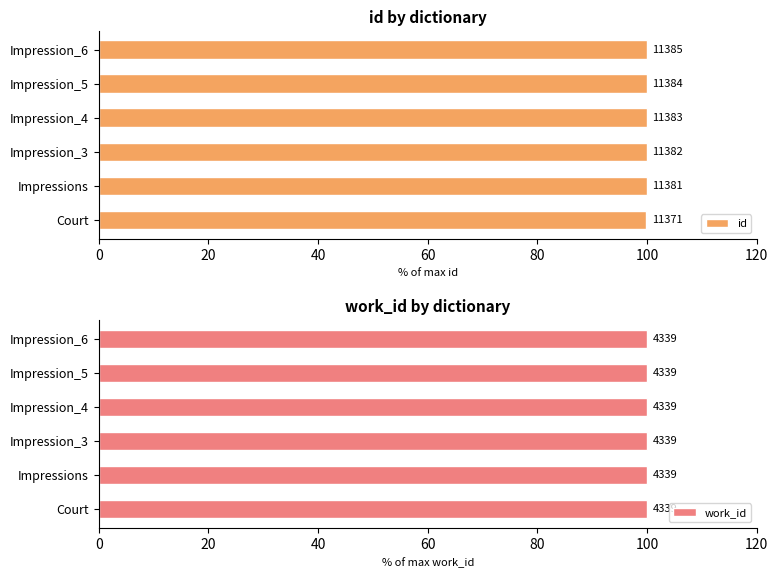

Is it true that id equals 100.0 at Impression_4?

True